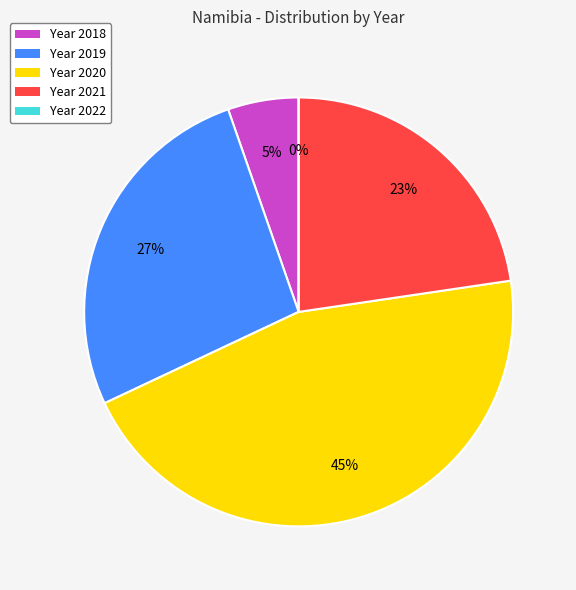

How many slices are in this pie chart?

5